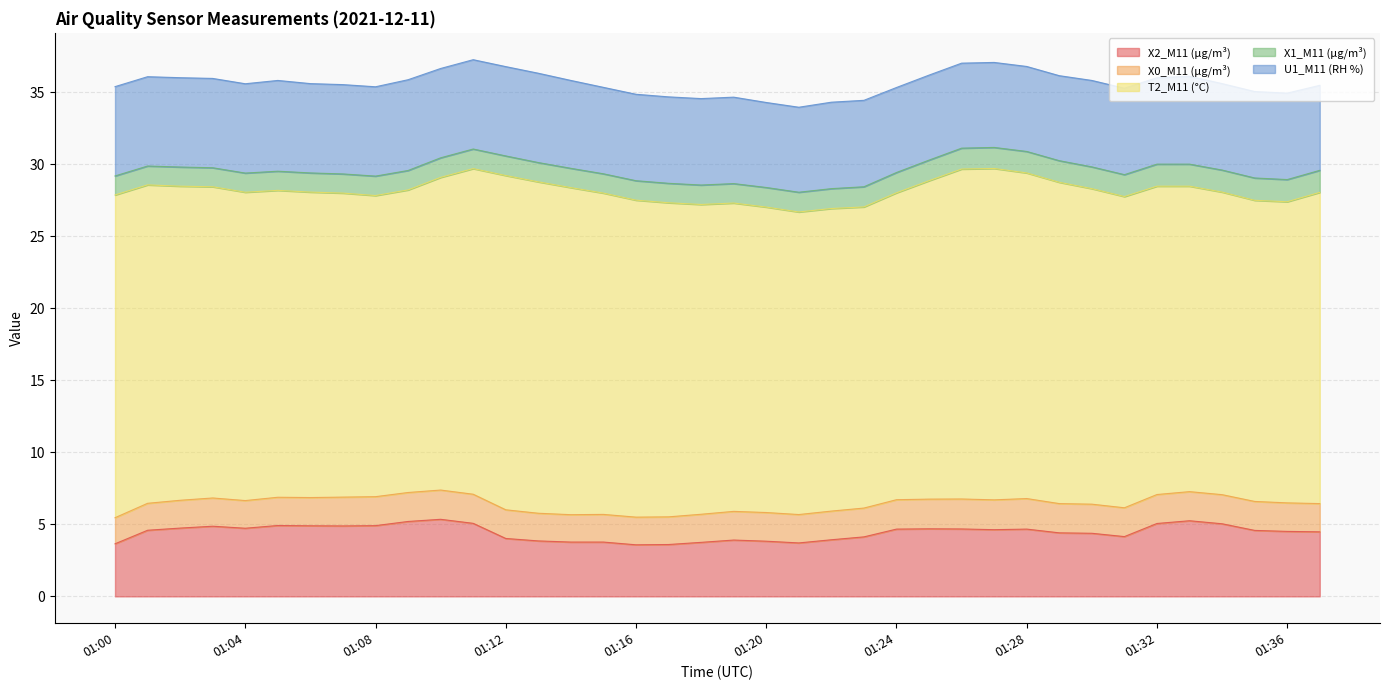

True or false: X2_M11 (μg/m³) has more than 1 interior local peaks.

True